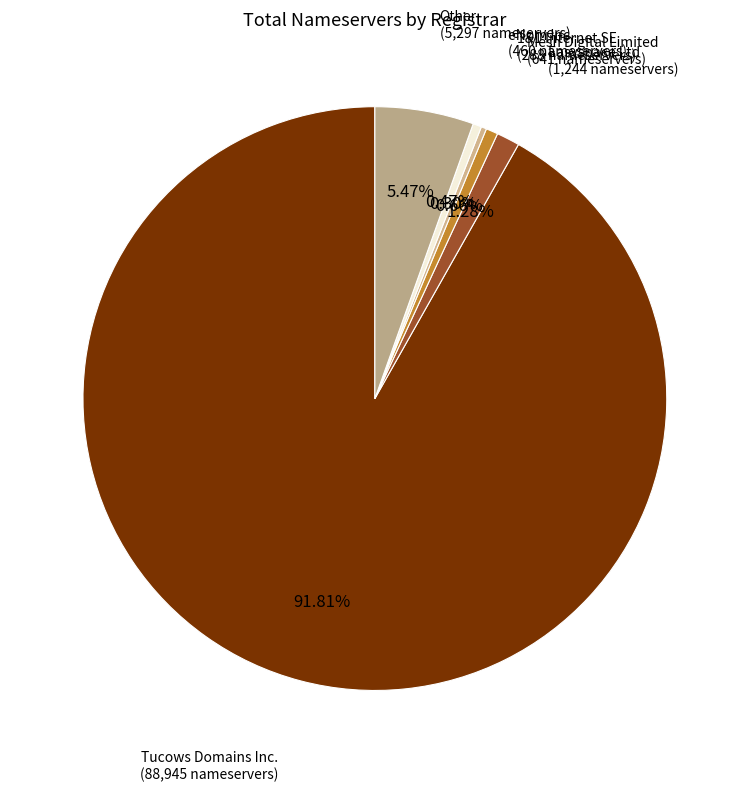

To the nearest percent, what is the average slice percentage?

17%